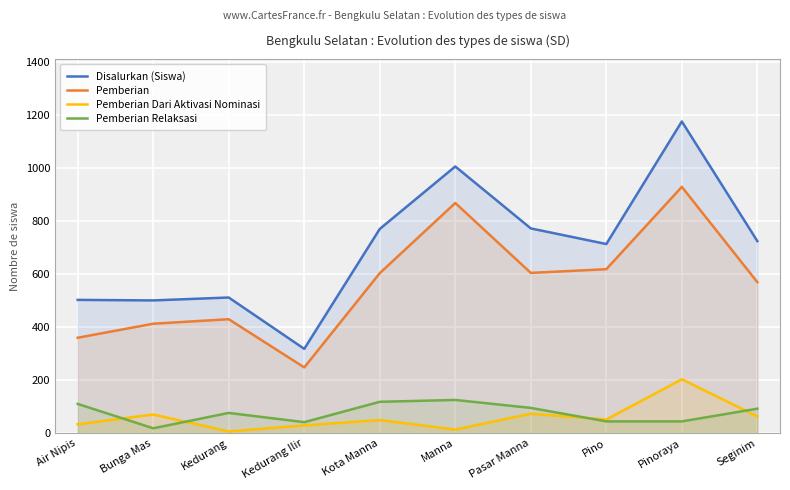

How many values in the Pemberian Relaksasi series exceed 92?

4